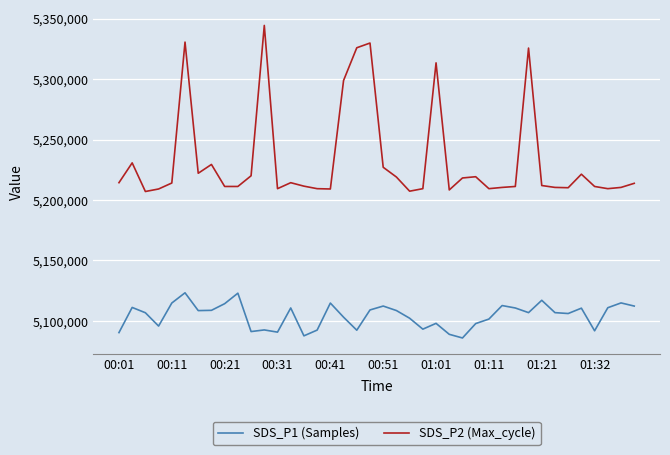

What is the highest value of the SDS_P2 (Max_cycle) series?

5344300